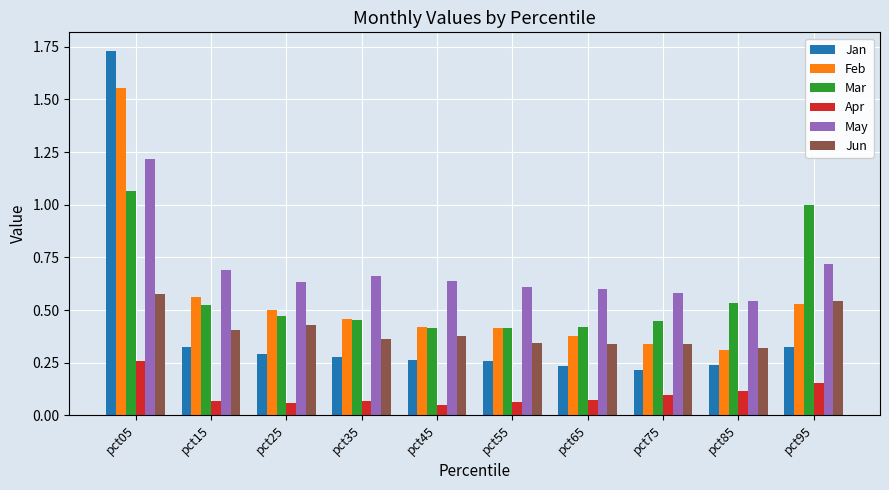

The Feb series shows 0.4 at pct45. True or false?

True